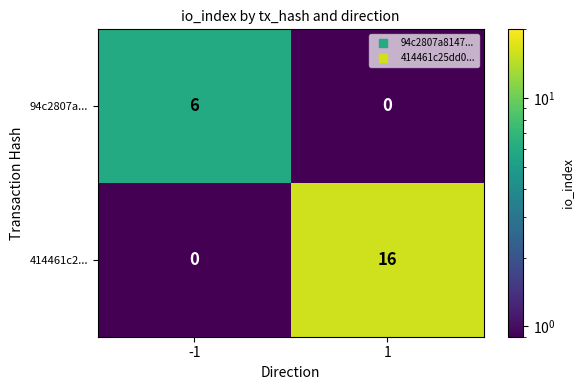

The value of 94c2807a... at 1 is 0. True or false?

True